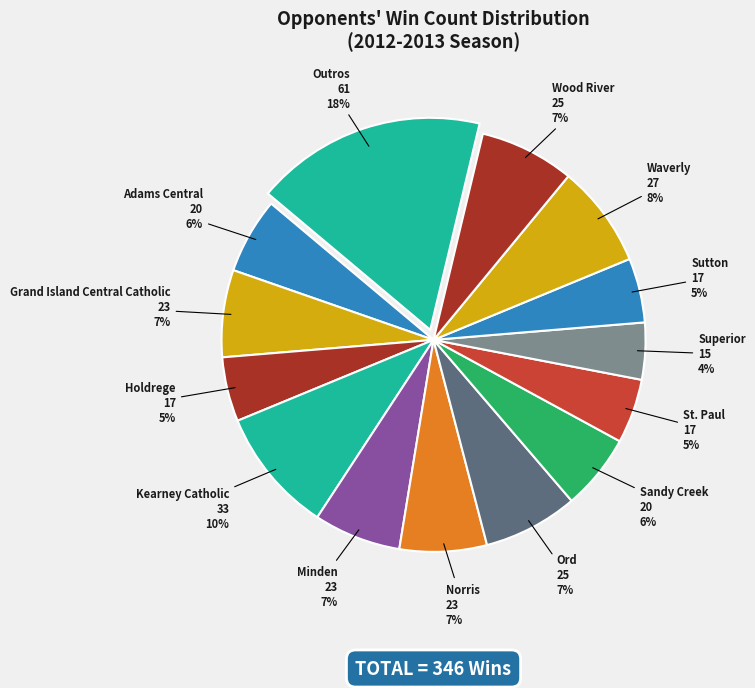

What is the ratio of the value at Holdrege to the value at Grand Island Central Catholic?

0.7